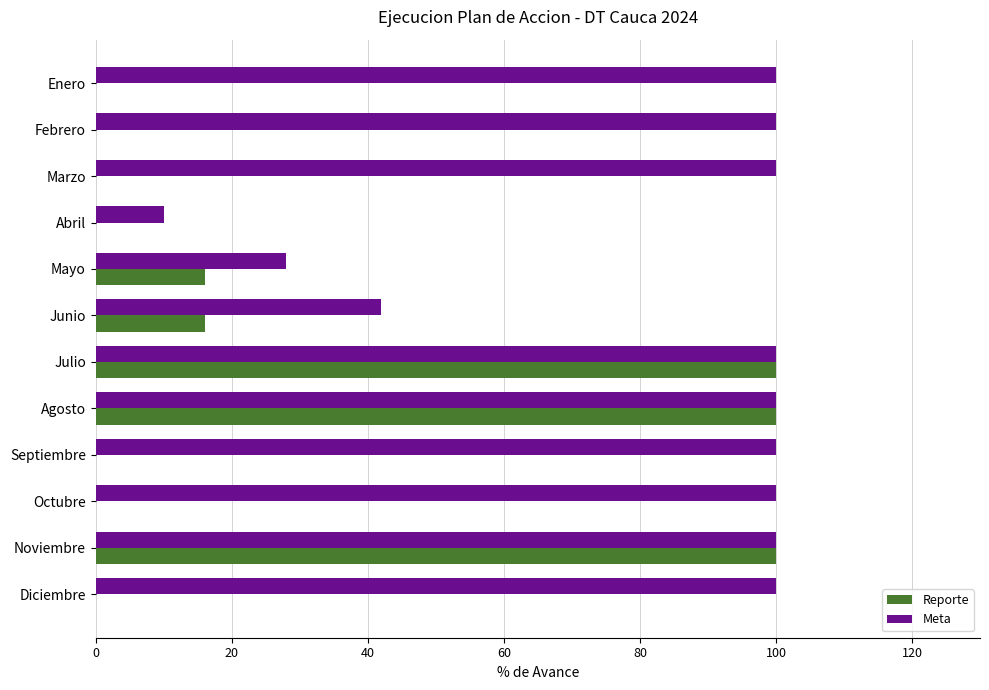

What is the approximate value of Meta at Agosto?

100